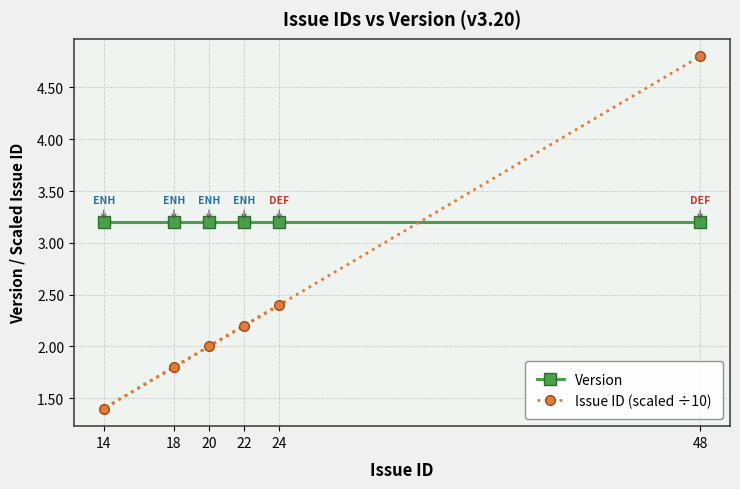

List the labels in order of Version value, largest first.

24, 14, 18, 20, 22, 48